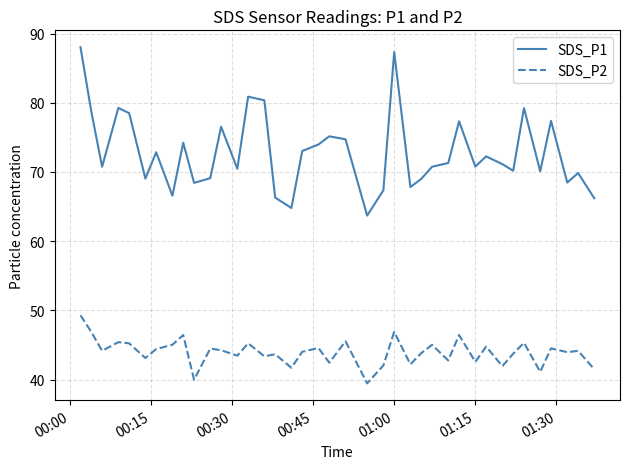

What is the maximum value for SDS_P1?

88.0